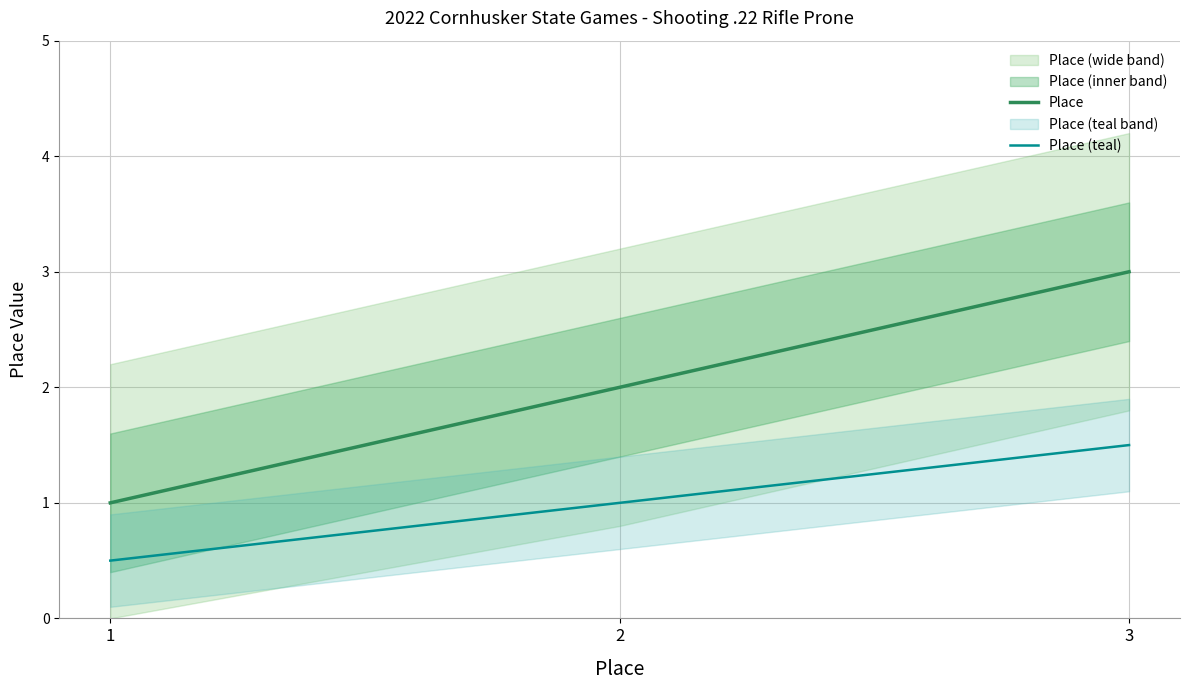

What is the value of the Place point at the 1st from the left?

1.0